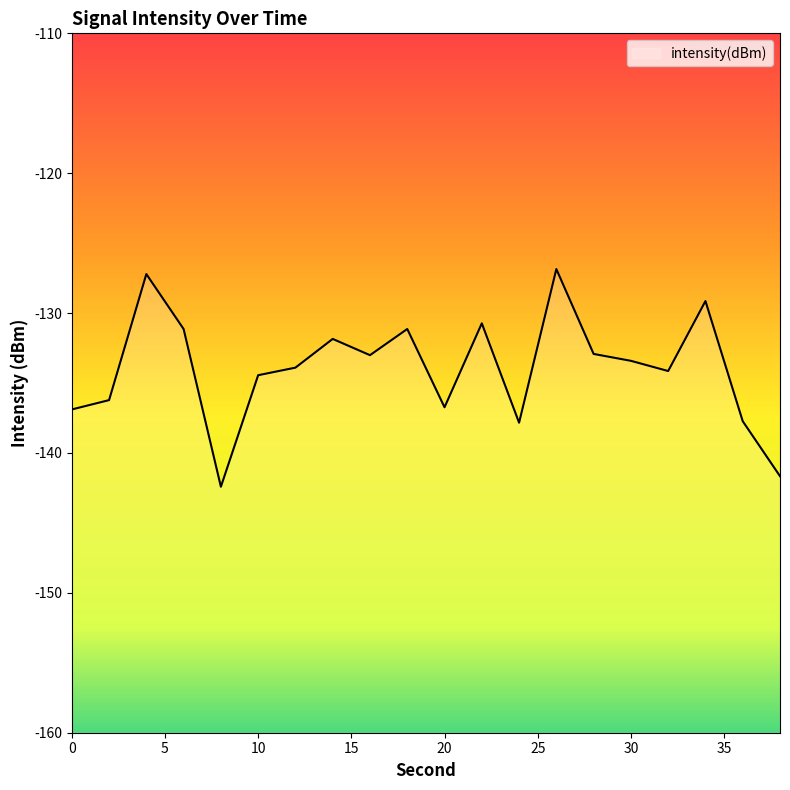

Which has a higher value, 4 or 6?

4